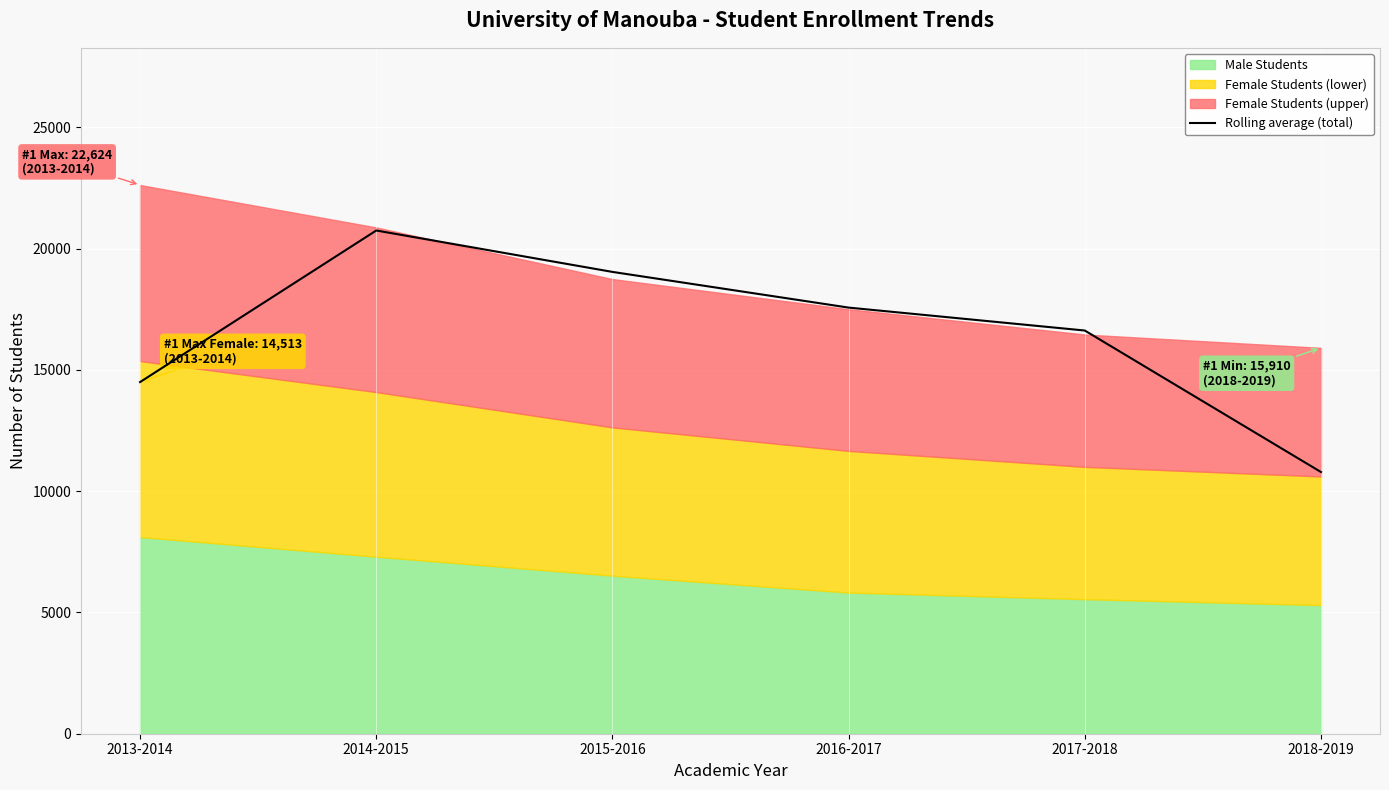

True or false: the data has more than 1 interior local peaks.

False